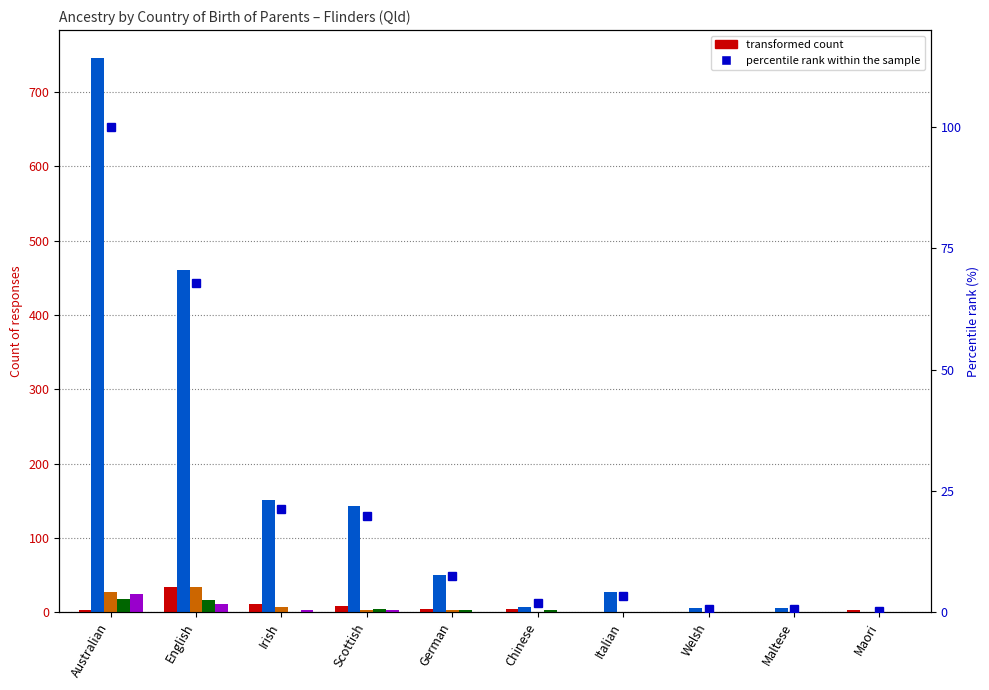

What is the sum of all percentile rank within sample values?

223.4